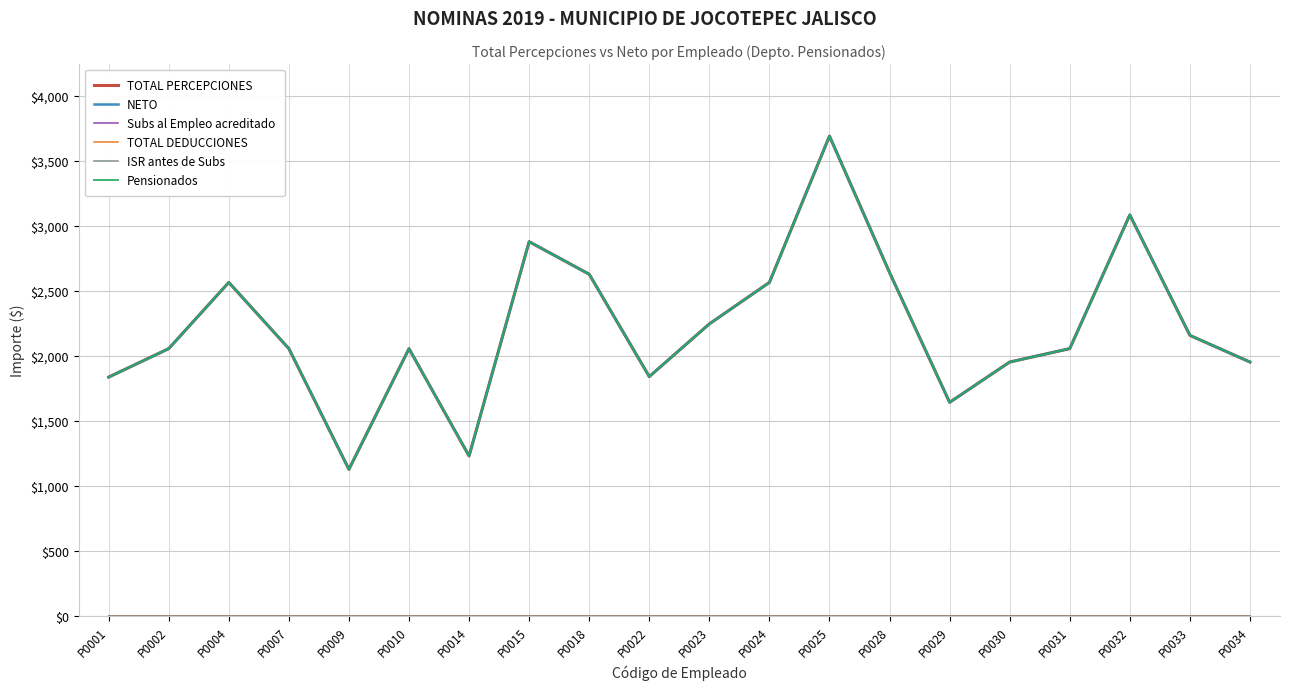

Does the chart have visible grid lines?

Yes